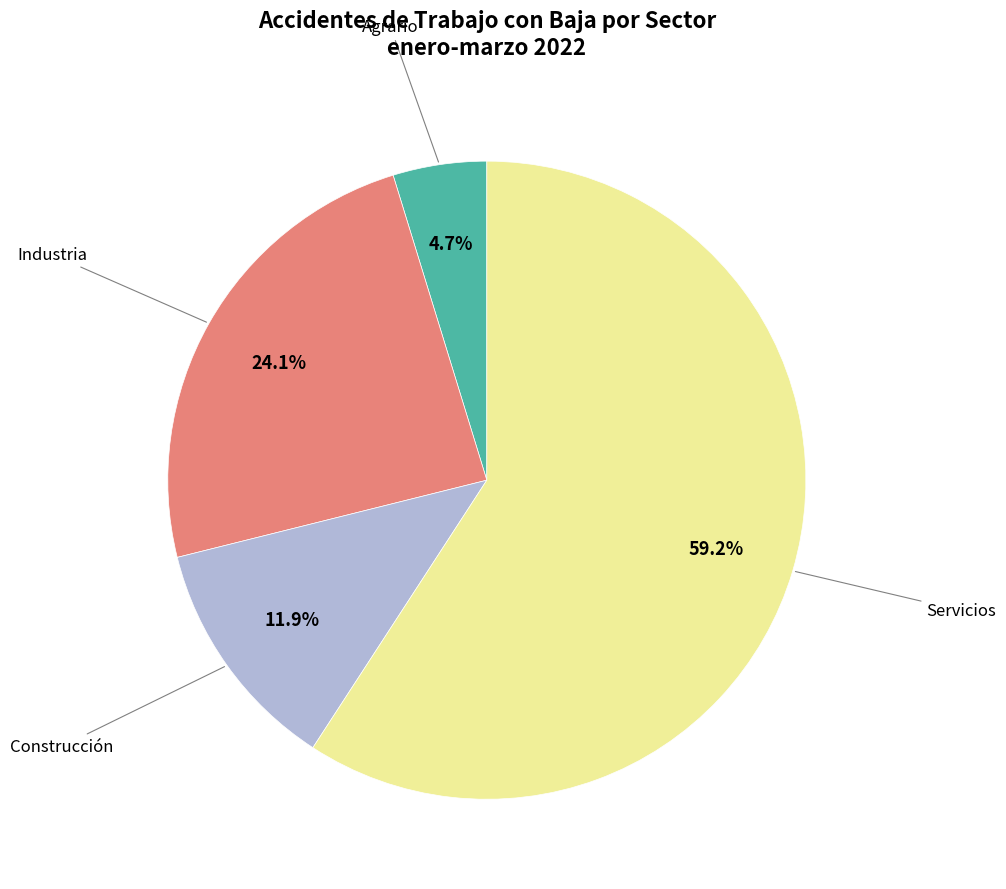

How many segments does this pie chart have?

4